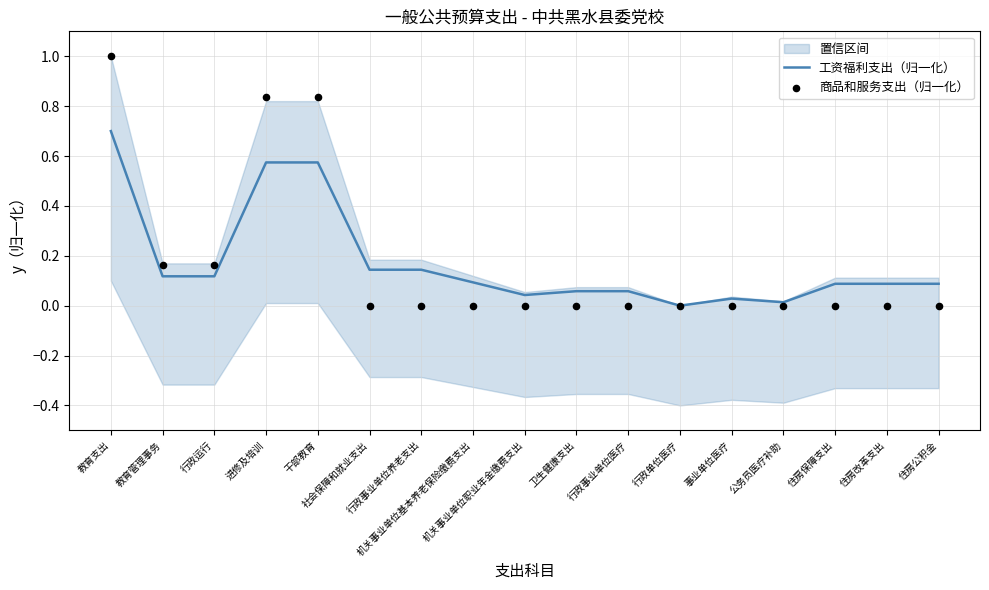

At which category is the sum across all series the highest?

教育支出